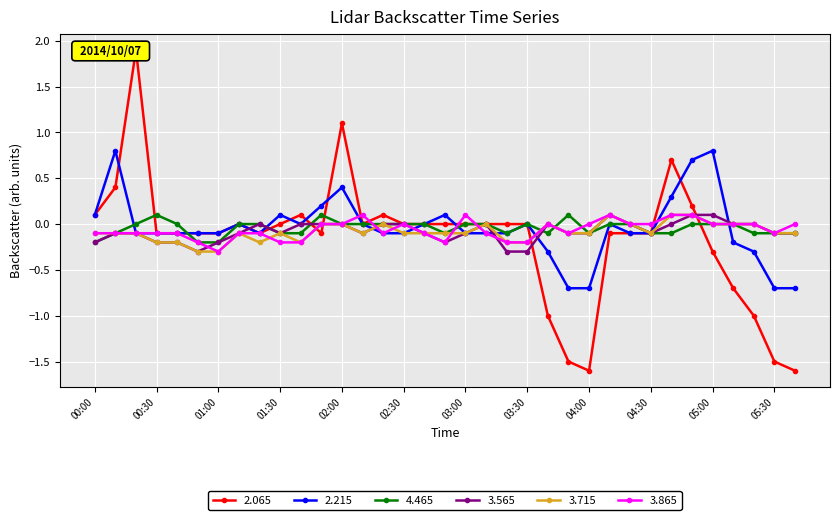

Is it true that 2.065 equals 0.1 at 02:20?

True